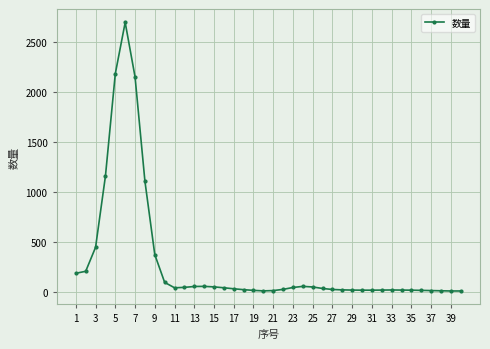

True or false: there are more than 2 points higher than both neighbors.

True